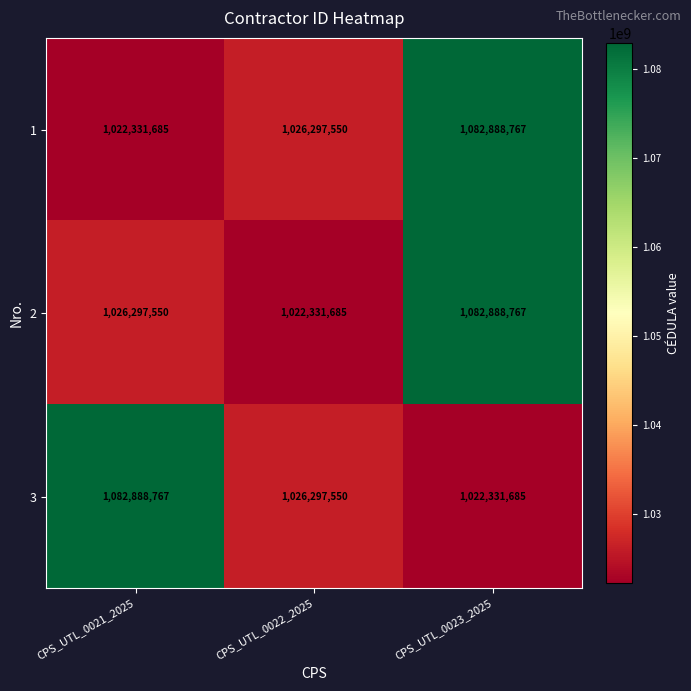

Reading left to right, what are all the values shown in this chart?

1: CPS_UTL_0021_2025=1022331685	CPS_UTL_0022_2025=1026297550	CPS_UTL_0023_2025=1082888767
2: CPS_UTL_0021_2025=1026297550	CPS_UTL_0022_2025=1022331685	CPS_UTL_0023_2025=1082888767
3: CPS_UTL_0021_2025=1082888767	CPS_UTL_0022_2025=1026297550	CPS_UTL_0023_2025=1022331685